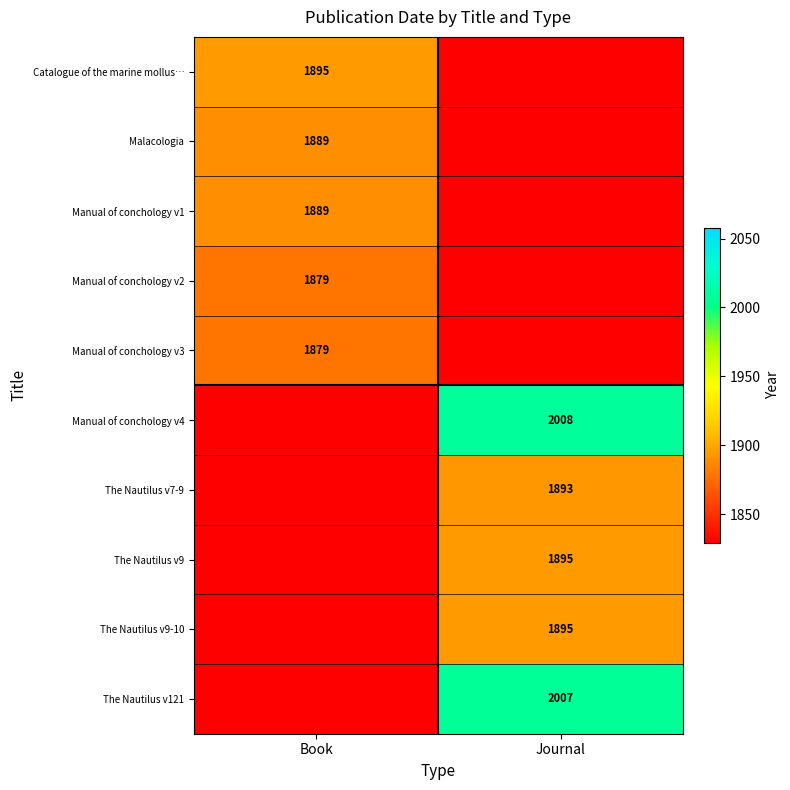

Is the value of The Nautilus v9 at Journal greater than the value of The Nautilus v121 at Journal?

No